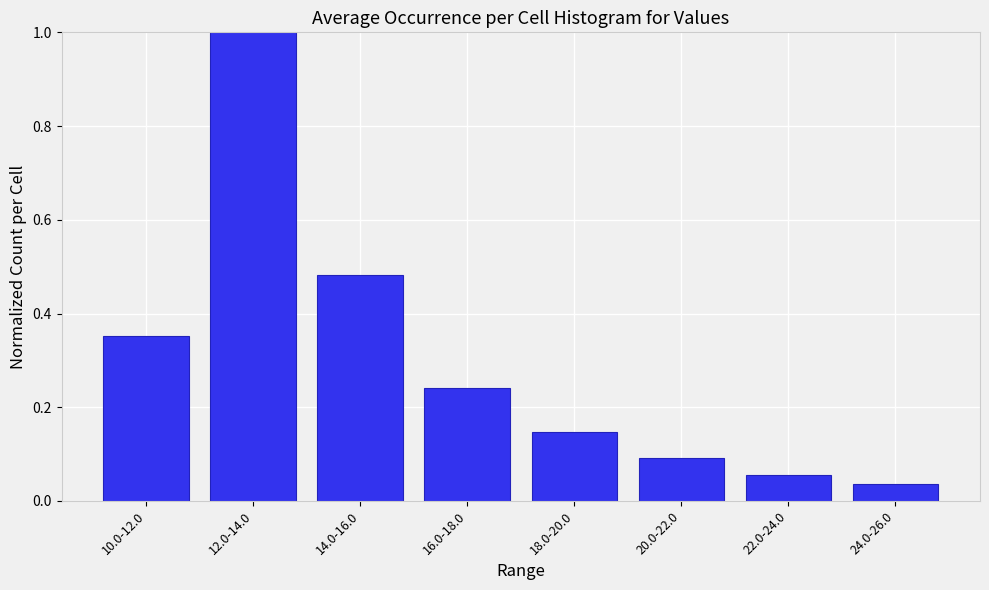

The value at 18.0-20.0 is 0.0. True or false?

False